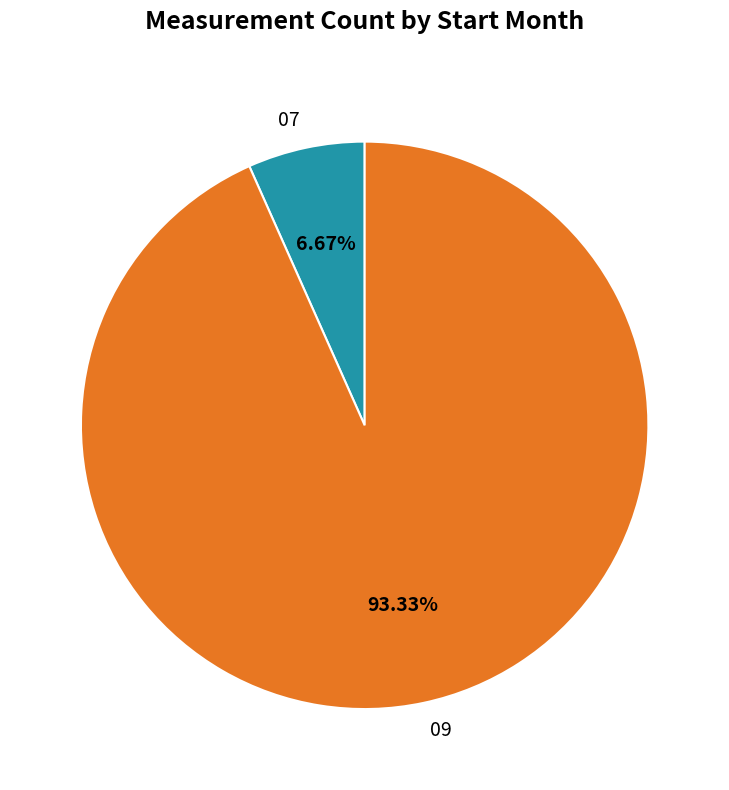

Which has a higher value, 09 or 07?

09